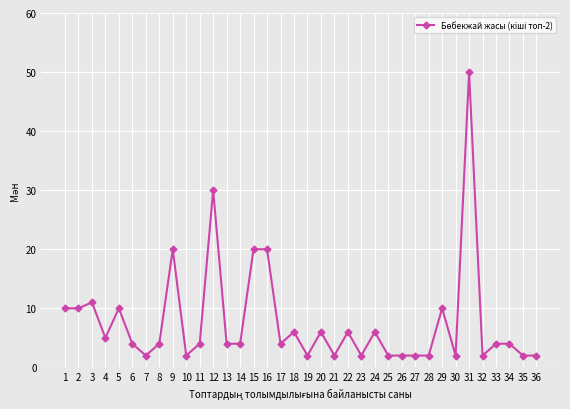

True or false: there are more than 0 points higher than both neighbors.

True